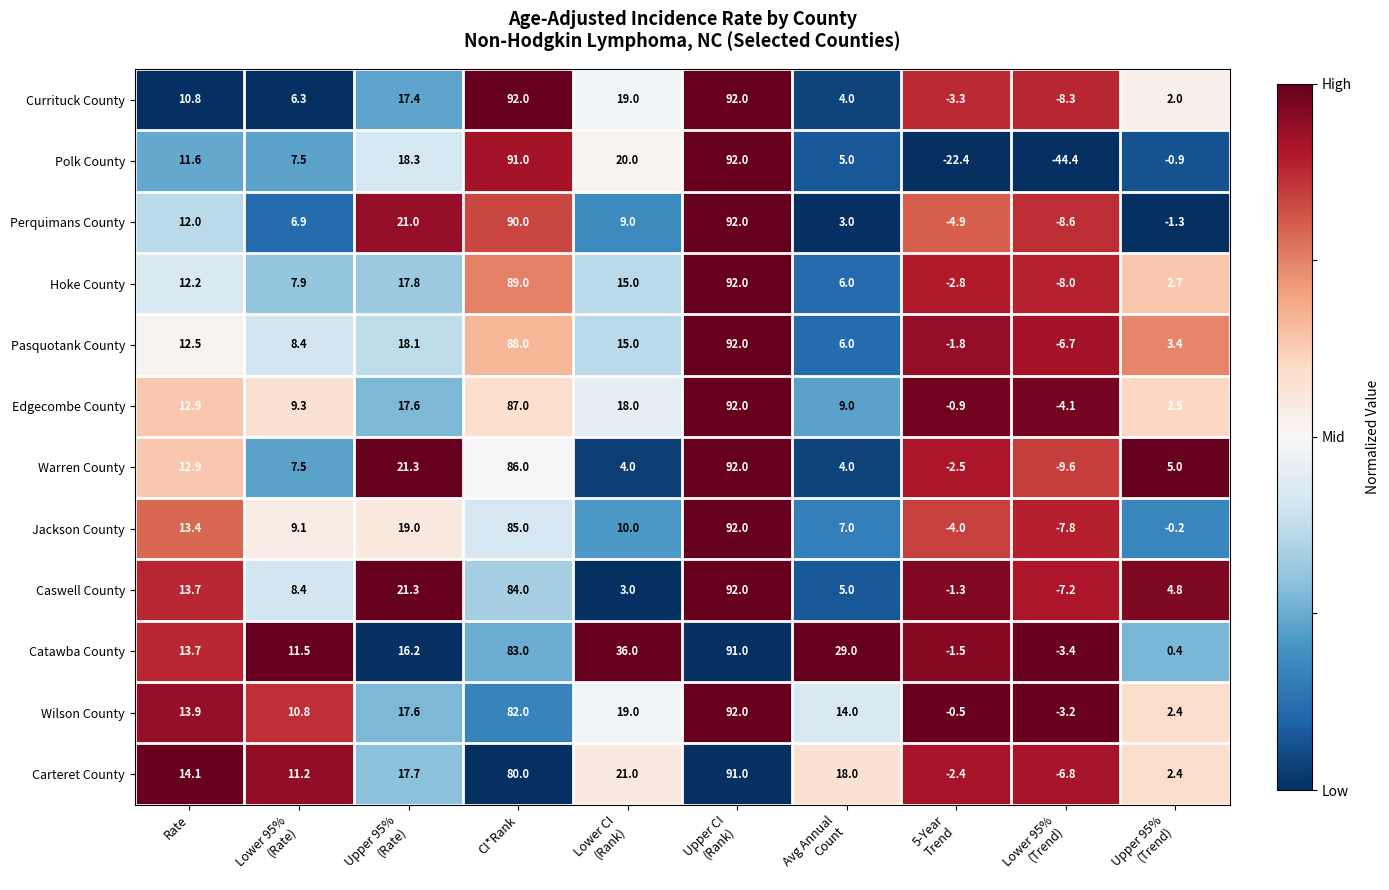

Which series has the widest spread of values?

Polk County